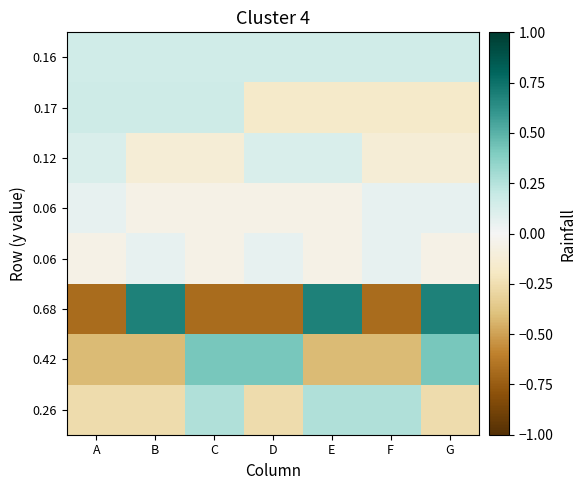

How many series are shown in this chart?

8